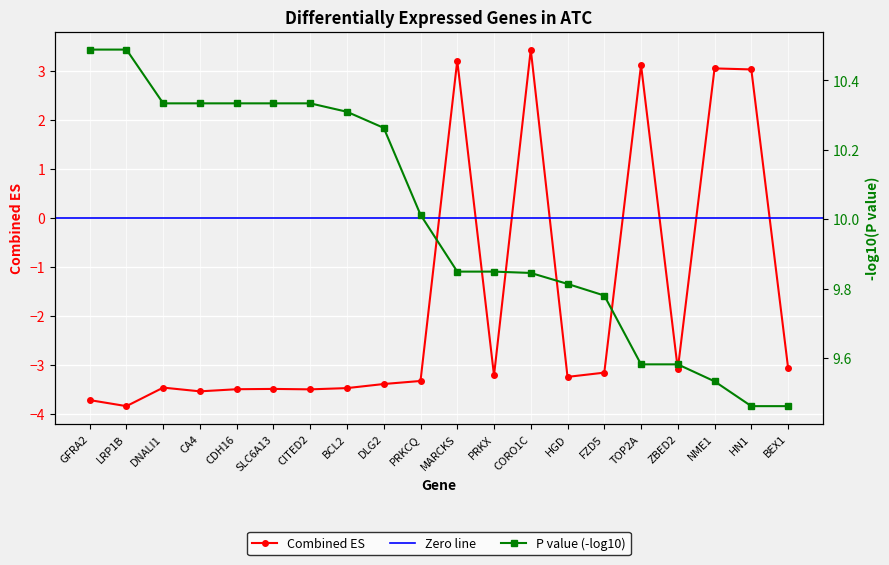

Is it true that the value at PRKX is -3.2?

True